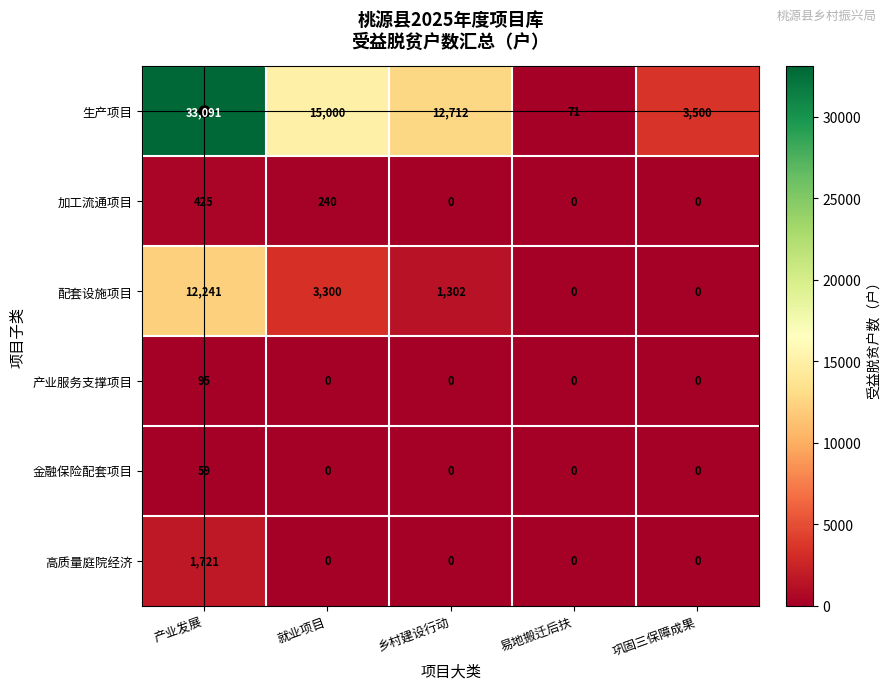

Rank the series by their maximum value, from lowest to highest.

金融保险配套项目, 产业服务支撑项目, 加工流通项目, 高质量庭院经济, 配套设施项目, 生产项目